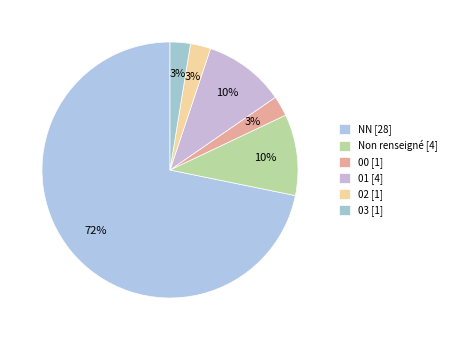

How many segments does this pie chart have?

6